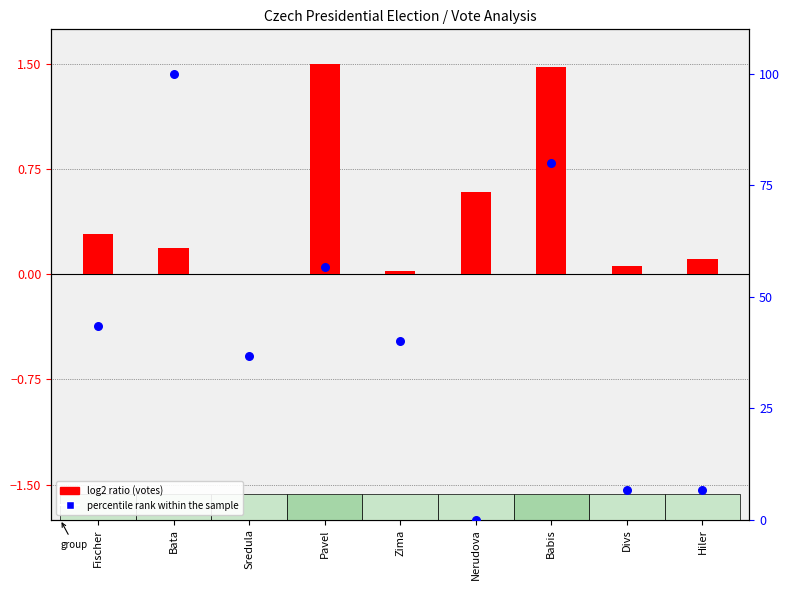

Which series has the largest total across all categories?

percentile rank within the sample